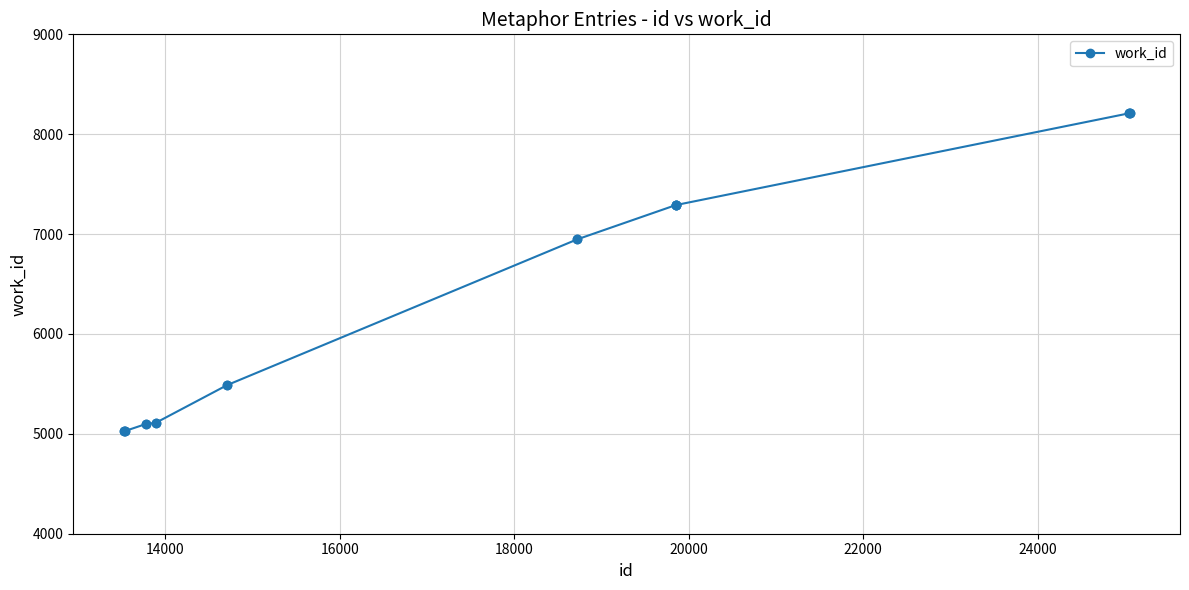

What is the maximum value shown in the chart?

8210